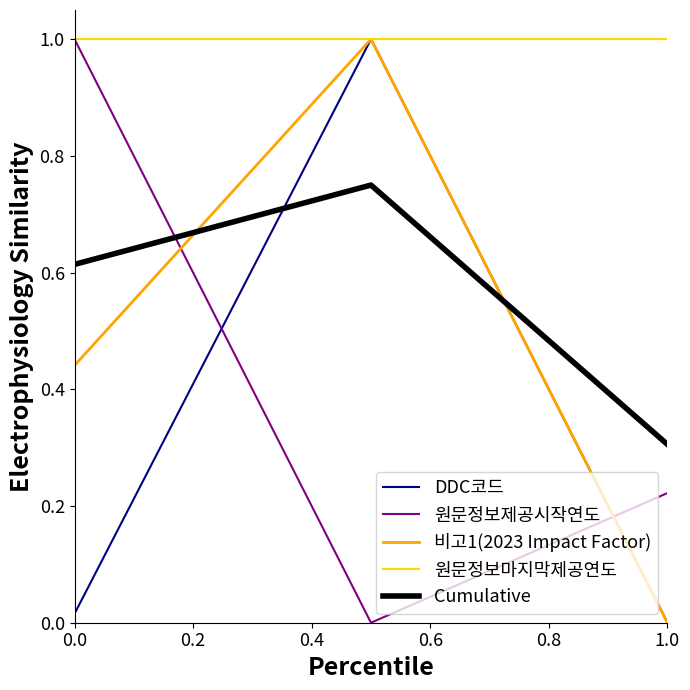

Which series has the largest total across all categories?

원문정보마지막제공연도